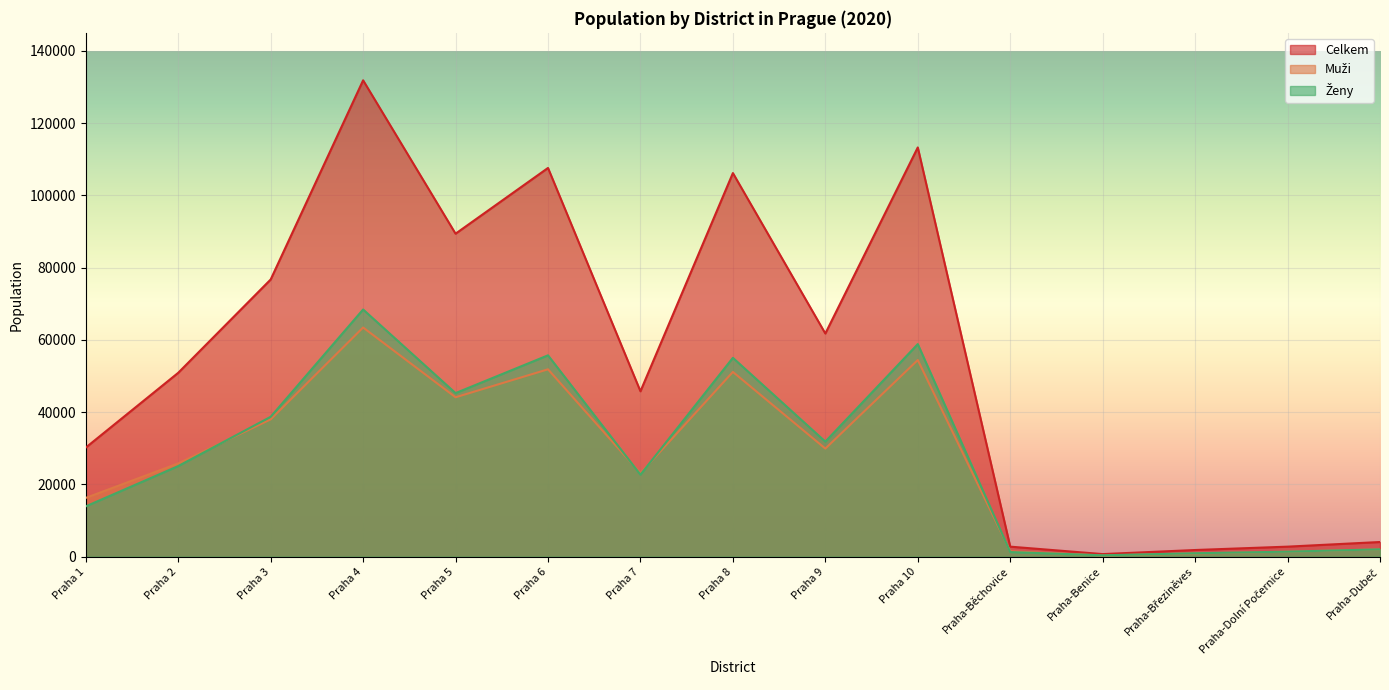

What value does the Muži series have at Praha 5?

44126